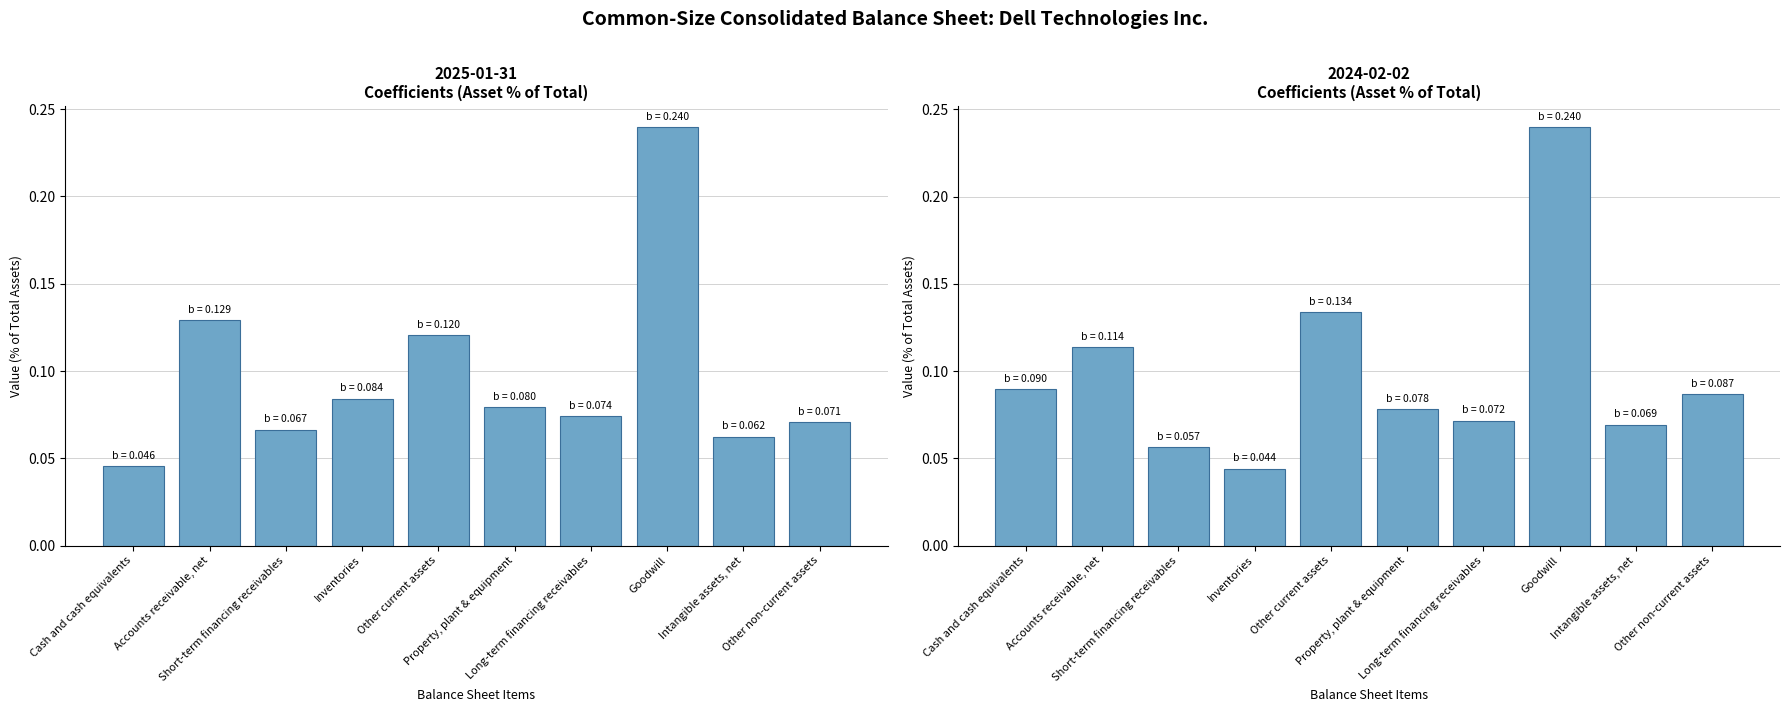

Rank the categories by 2024-02-02 value from lowest to highest.

Inventories, Short-term financing receivables, Intangible assets, net, Long-term financing receivables, Property, plant & equipment, Other non-current assets, Cash and cash equivalents, Accounts receivable, net, Other current assets, Goodwill